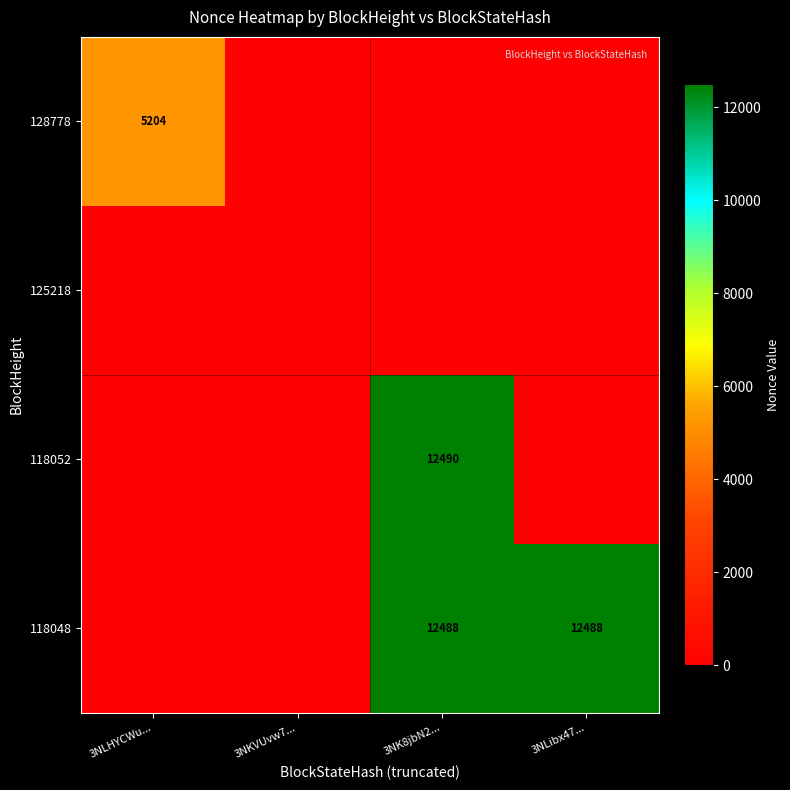

True or false: 118052 has a value of 17485 at 3NK8jbN2....

False